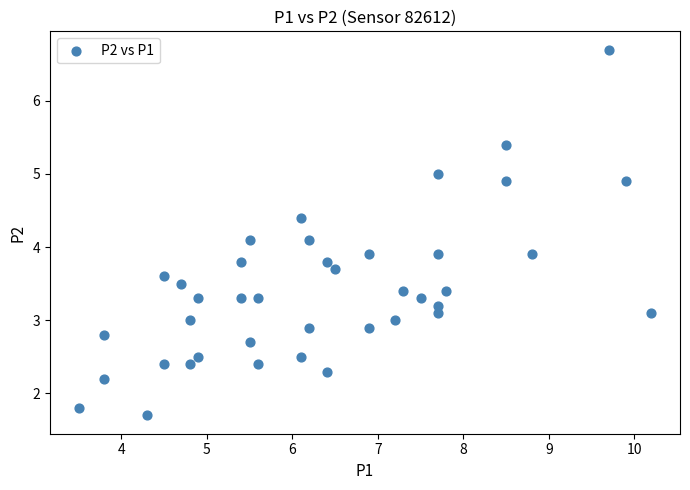

What is the range of X values (max minus min)?

6.7